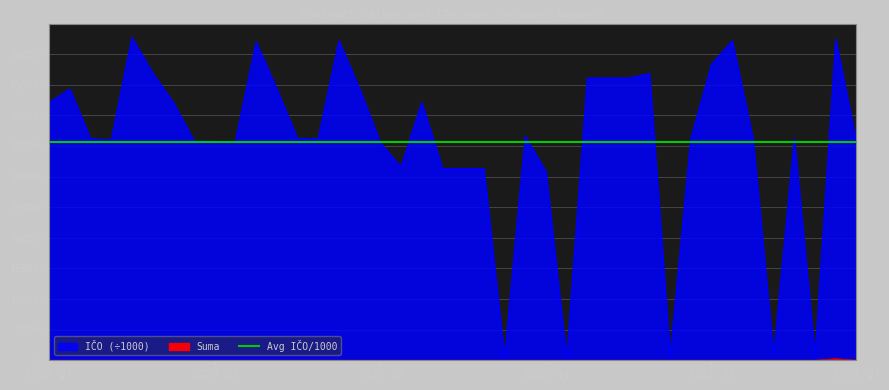

True or false: ICO and Suma cross at least once.

False